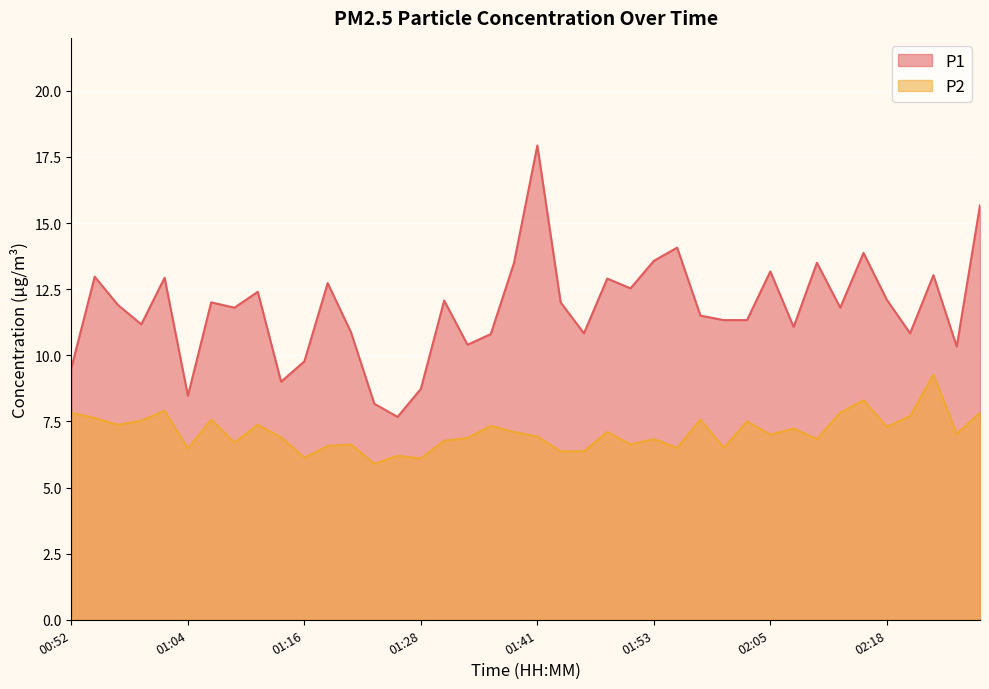

What is the sum of the P1 values at 02:20 and 01:14?

19.8